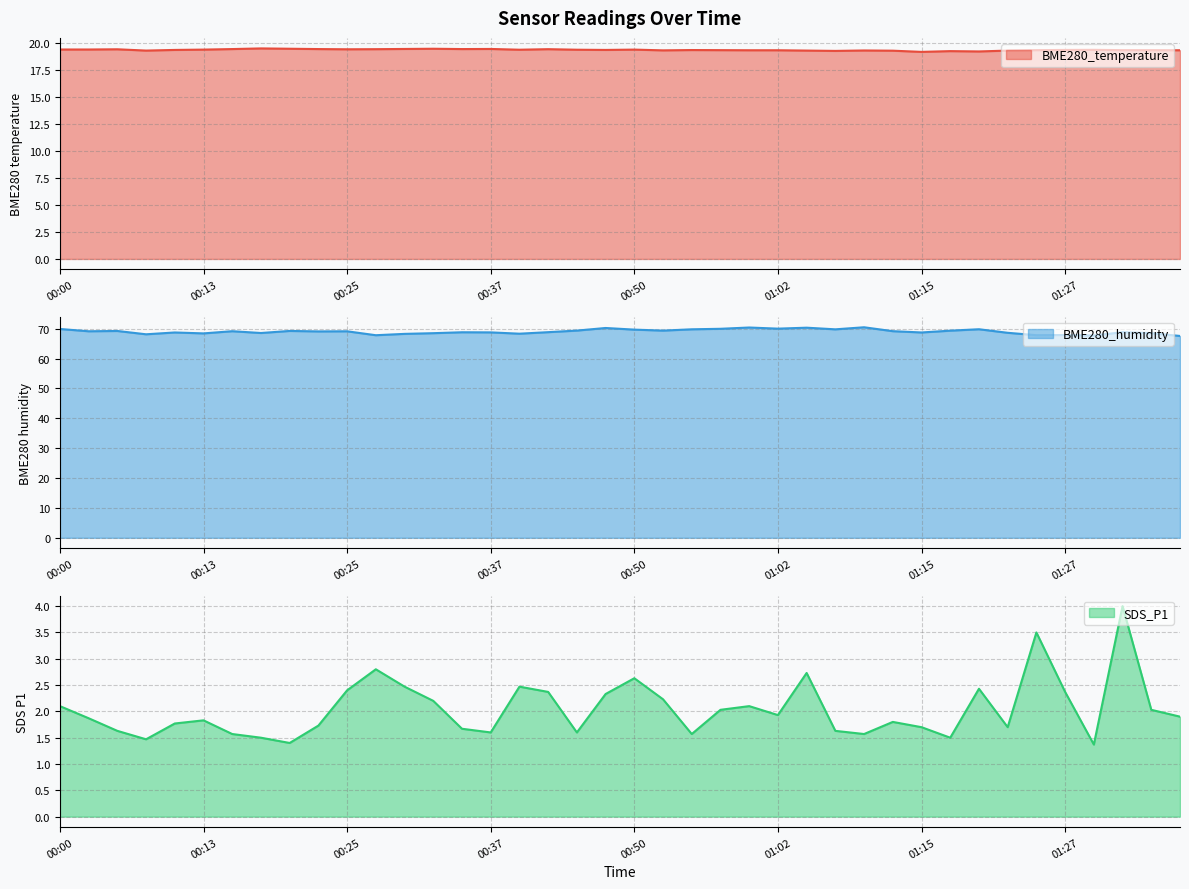

At which label does SDS_P1 reach its peak?

01:32